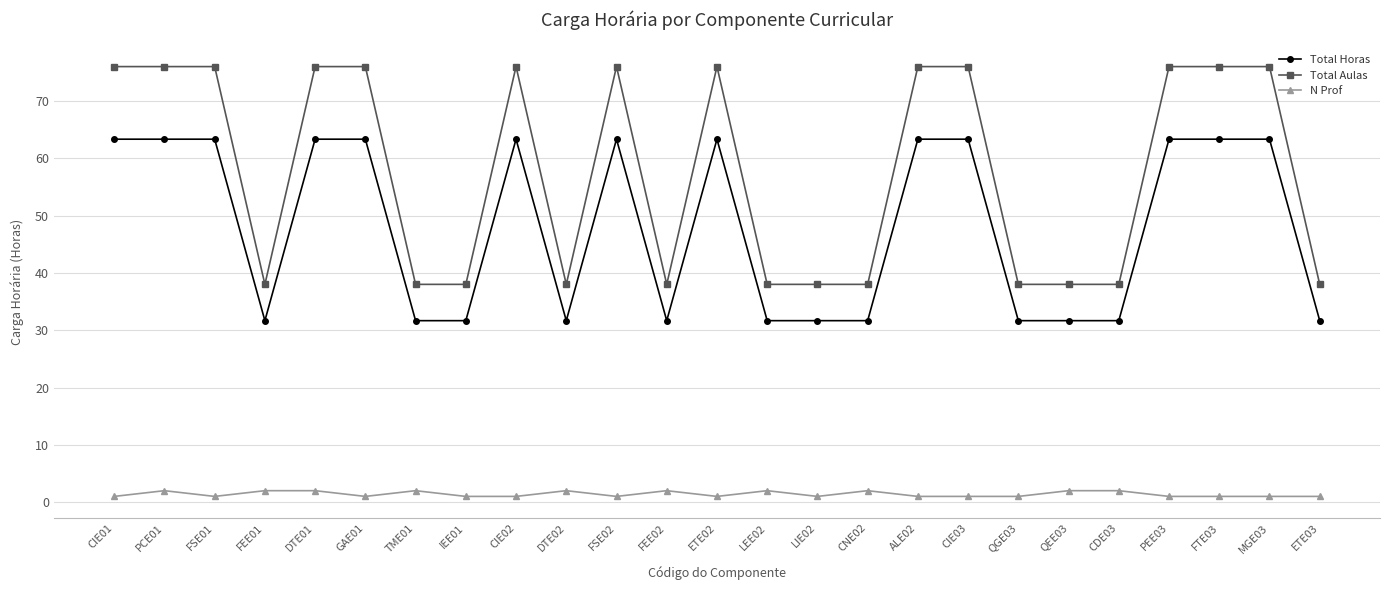

Which series has the largest total across all categories?

Total Aulas